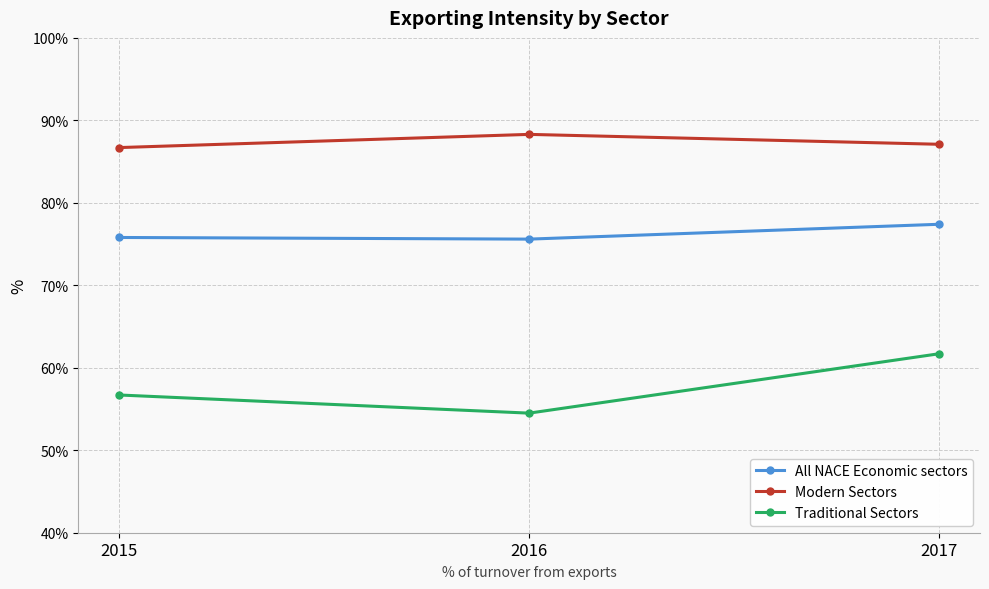

What is the difference between the highest and lowest values at 2015?

30.0